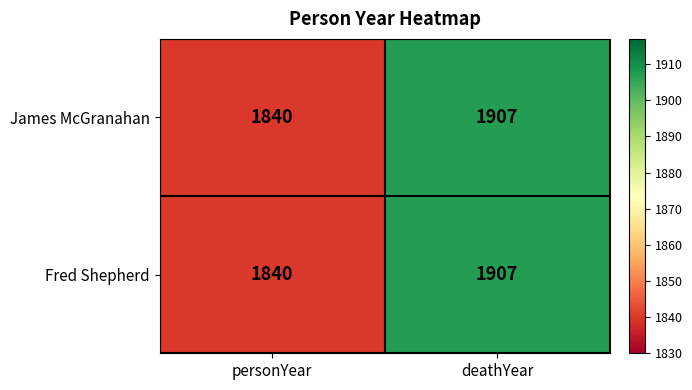

Where is Fred Shepherd nearest to the value 1873?

personYear